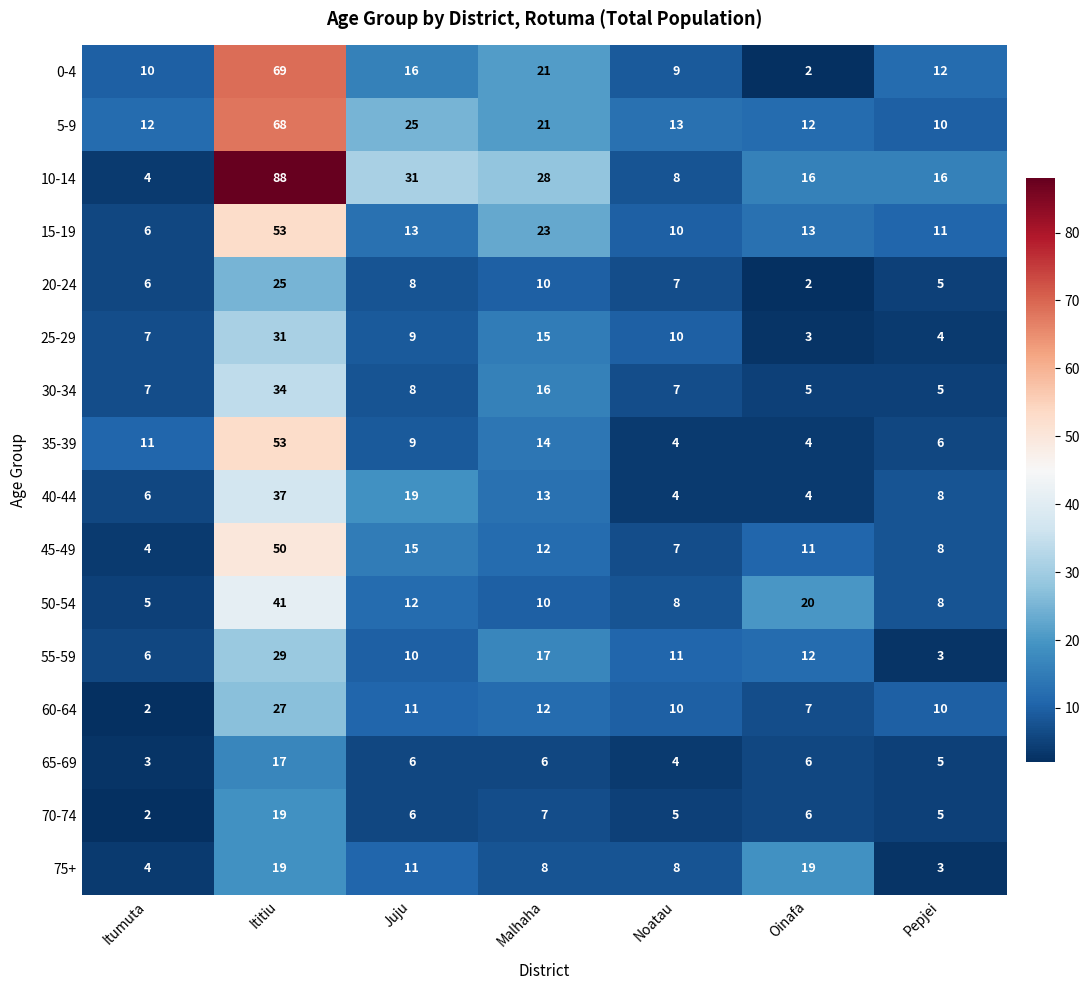

Which series has the widest spread of values?

10-14